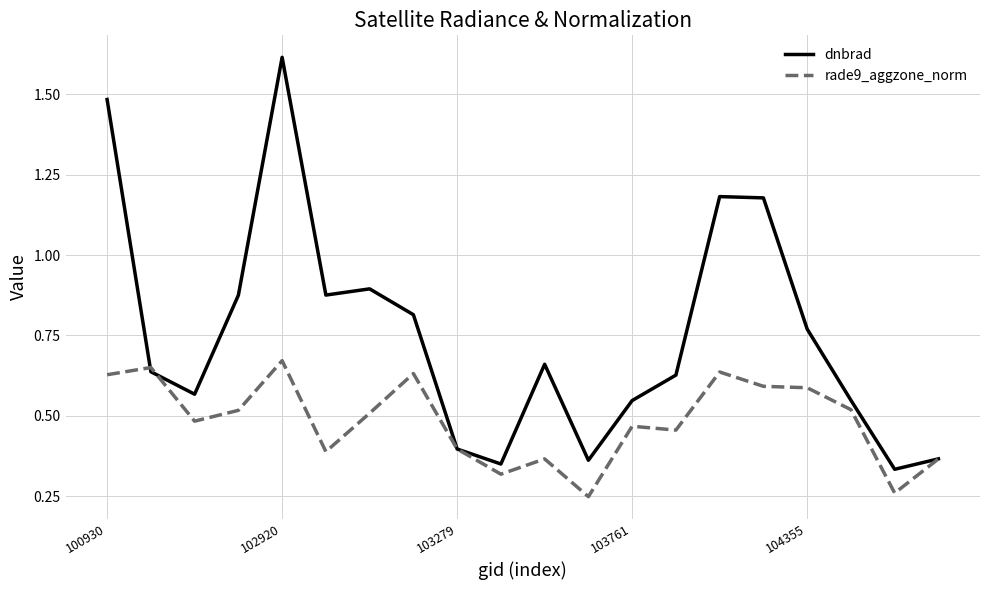

Which series has the largest total across all categories?

dnbrad